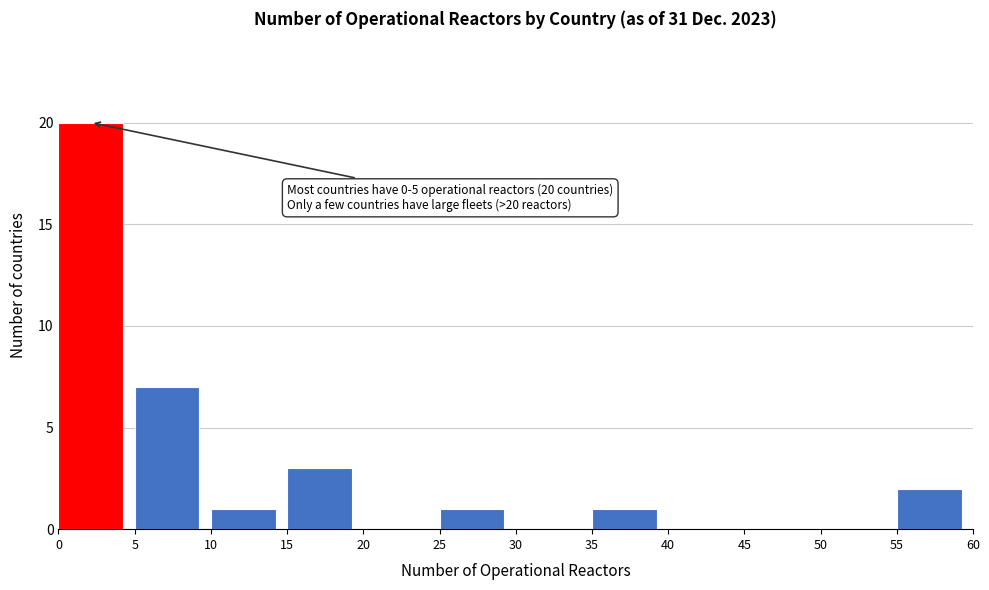

Over which range of the x-axis is the bar tallest?

0 to 5